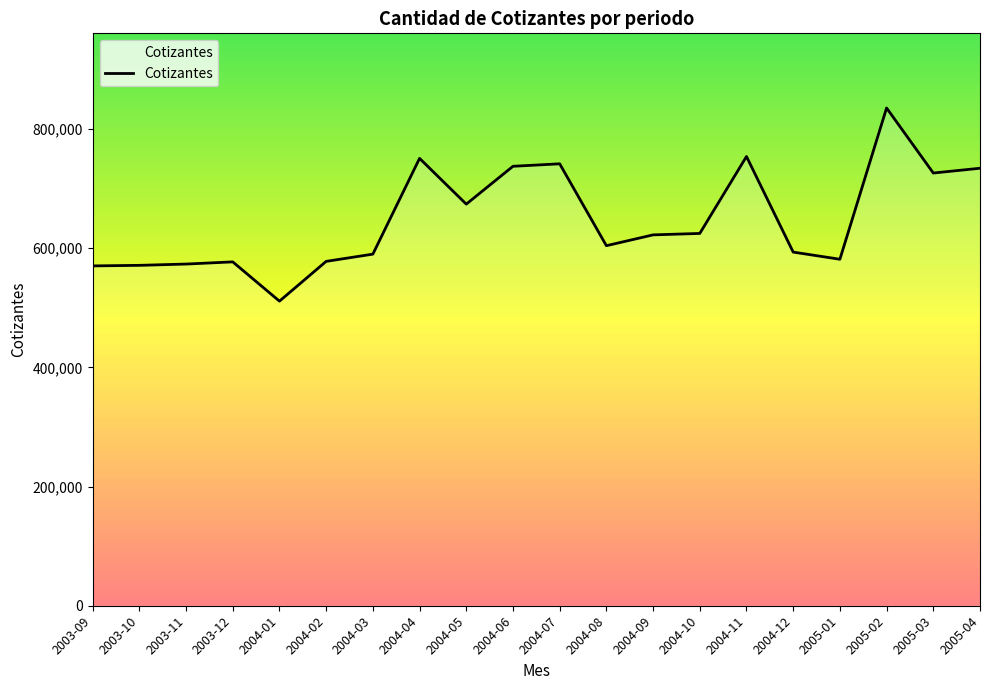

What is the difference between the maximum and minimum values?

324055